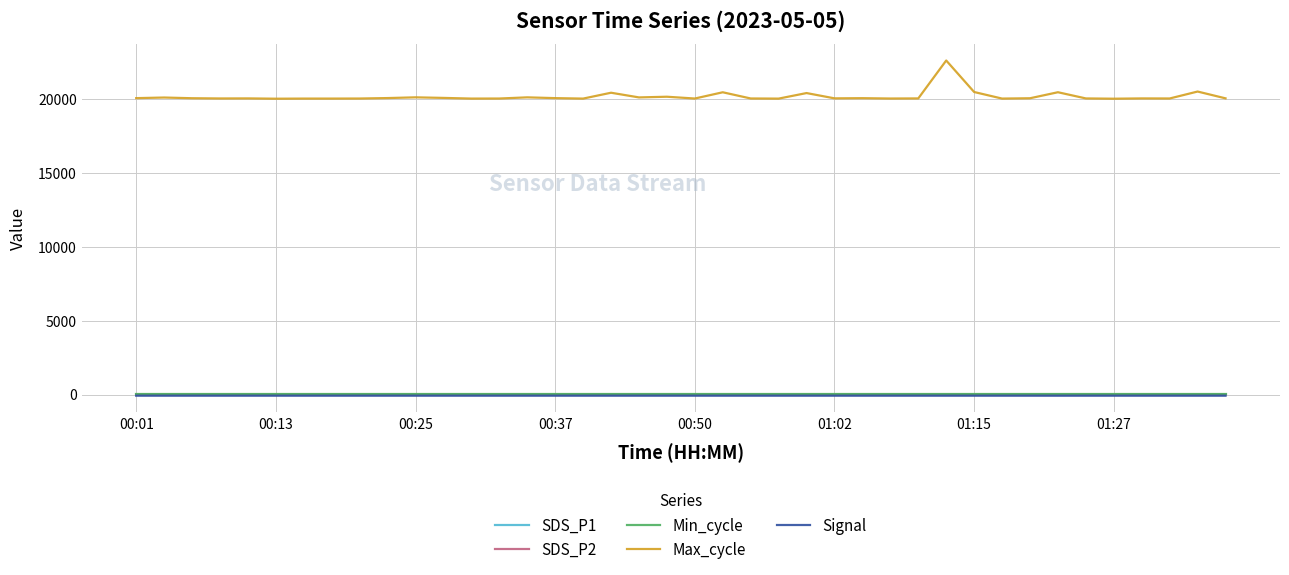

Does the chart have visible grid lines?

Yes